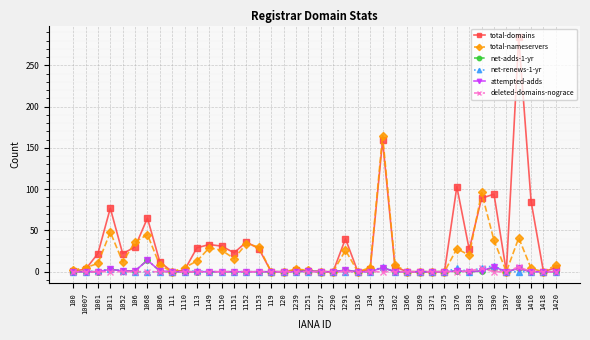

What is the label of the 5th point from the left?

1052